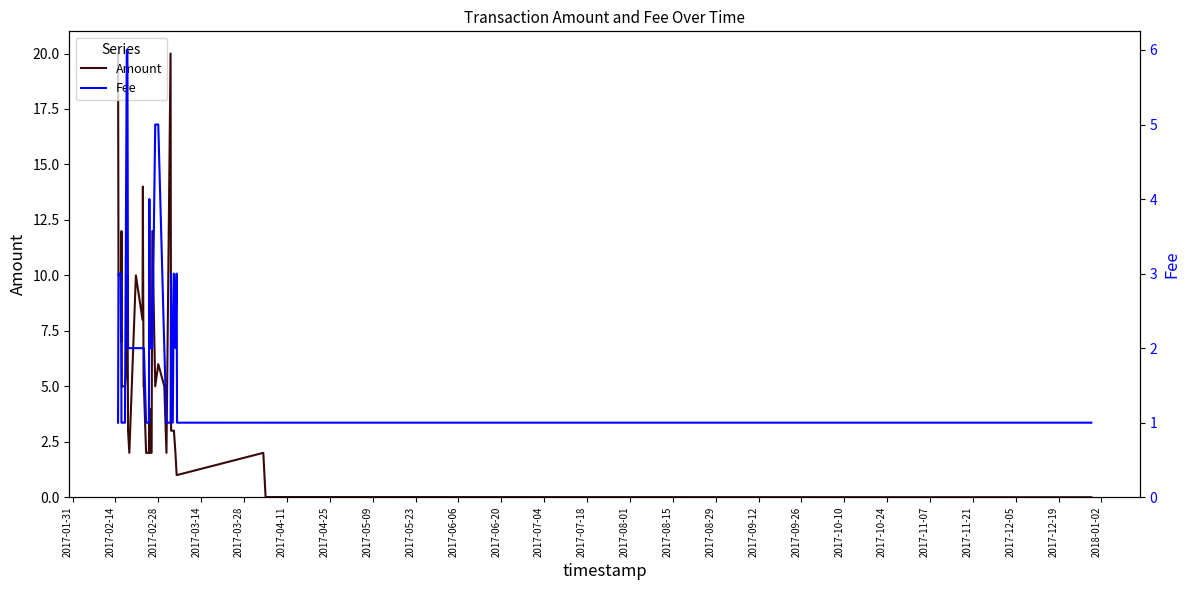

Reading right to left, what are all the values shown in this chart?

Amount: 0.0	0.0	0.0	2.0	1.0	1.0	2.0	3.0	3.0	3.0	20.0	2.0	5.0	6.0	5.0	12.0	2.0	2.0	4.0	2.0	2.0	2.0	2.0	5.0	5.0	11.0	14.0	8.0	10.0	2.0	3.0	10.0	6.0	5.0	5.0	12.0	7.0	10.0	10.0	20.0
Fee: 1.0	1.0	1.0	1.0	1.0	3.0	2.0	3.0	1.0	3.0	1.0	1.0	2.0	5.0	5.0	2.0	2.0	2.0	4.0	1.0	1.0	1.0	1.0	2.0	2.0	2.0	2.0	2.0	2.0	2.0	2.0	6.0	6.0	1.0	1.0	1.0	3.0	3.0	3.0	1.0